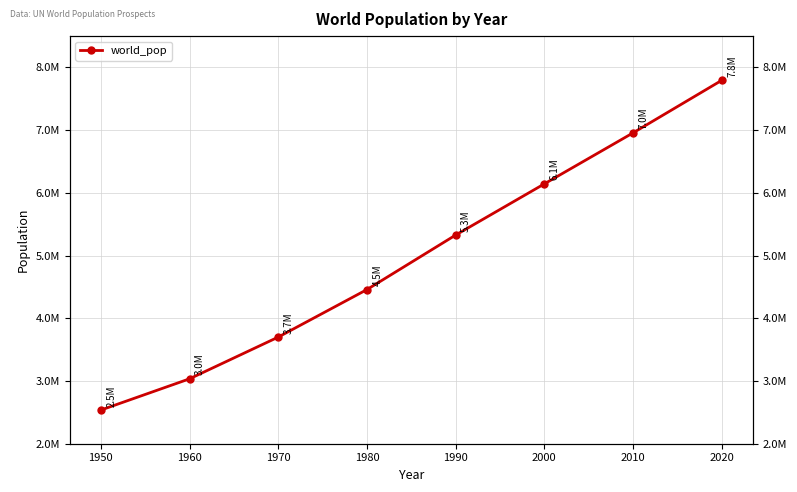

What is the smallest value displayed?

2536431